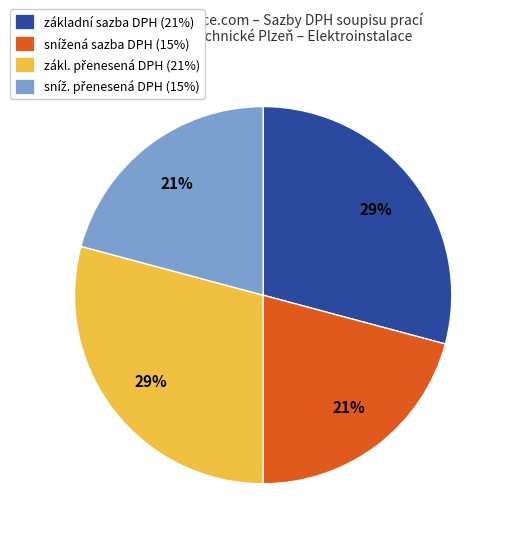

To the nearest percent, what is the difference between the largest and smallest slice percentages?

8%